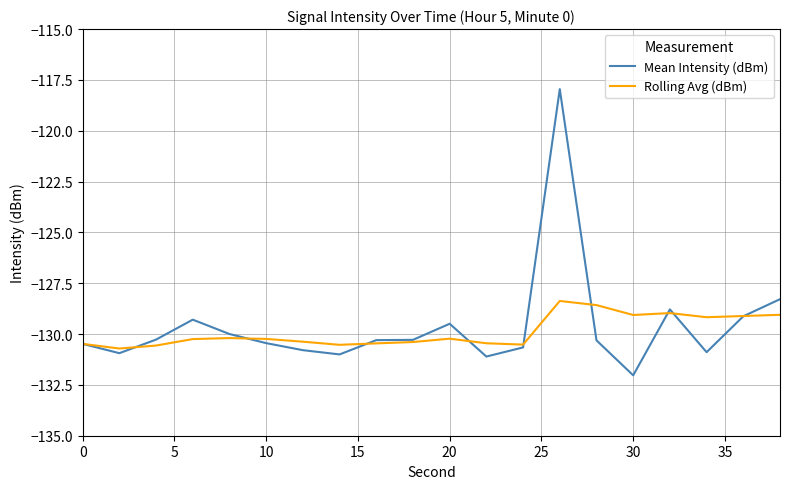

What is the lowest value of the Mean Intensity (dBm) series?

-132.0